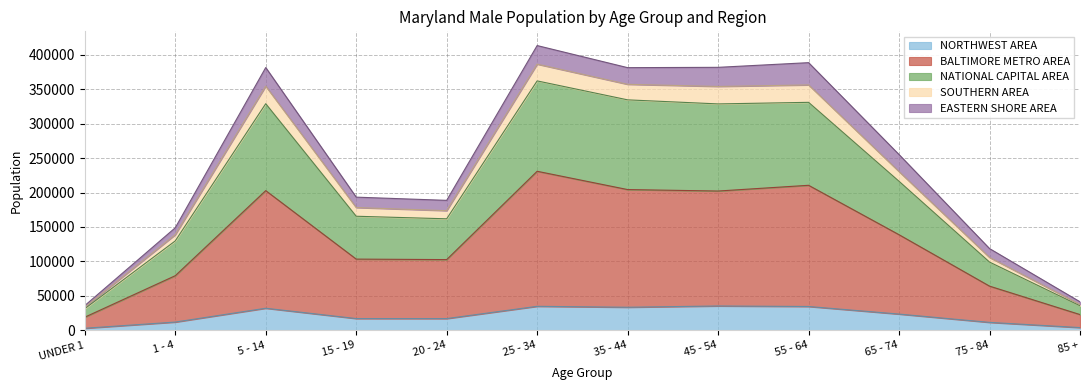

How many categories are shown in the chart?

12